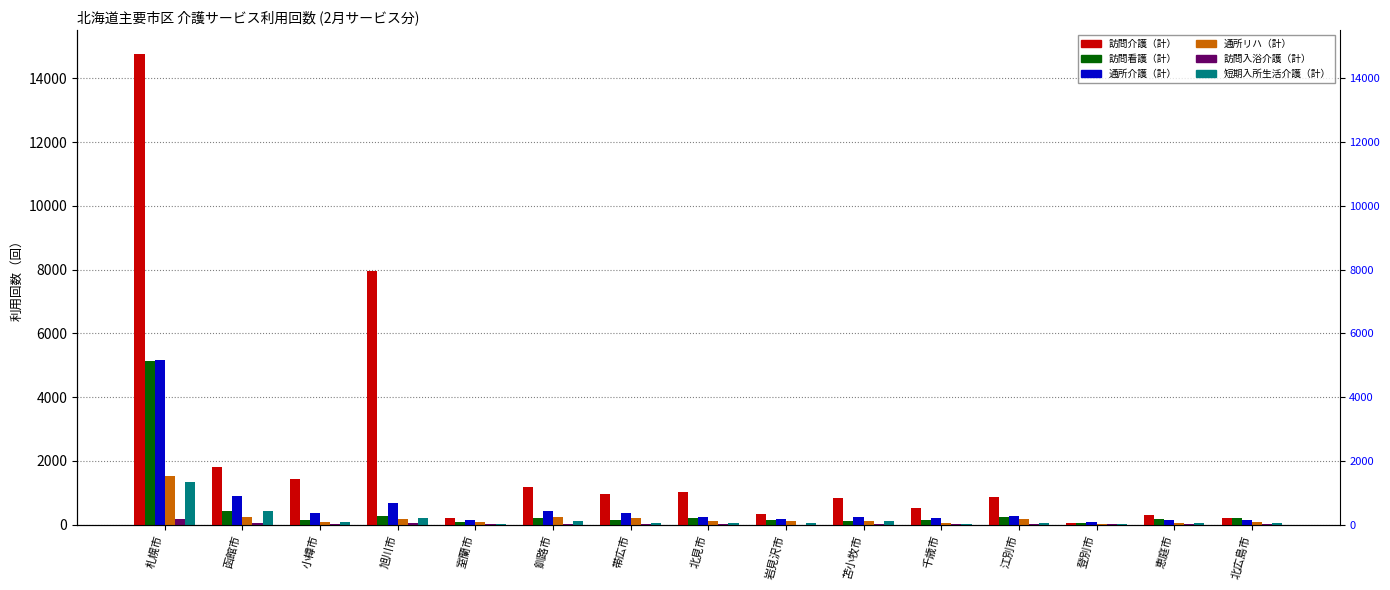

The 短期入所生活介護（計） series shows 97 at 江別市. True or false?

False